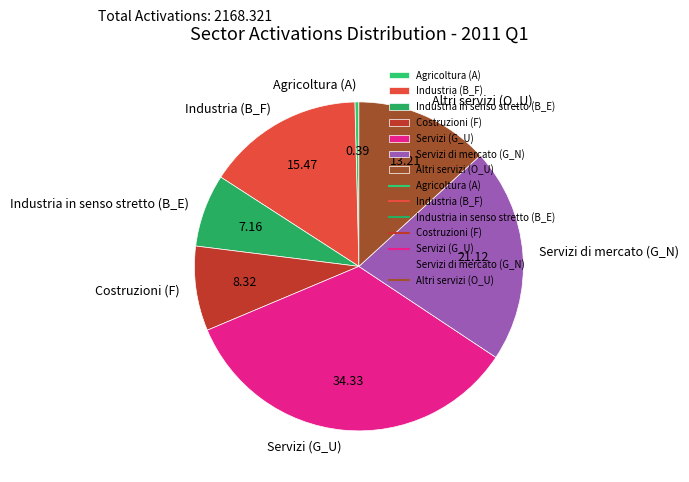

Rank the categories by value from lowest to highest.

Agricoltura (A), Industria in senso stretto (B_E), Costruzioni (F), Altri servizi (O_U), Industria (B_F), Servizi di mercato (G_N), Servizi (G_U)